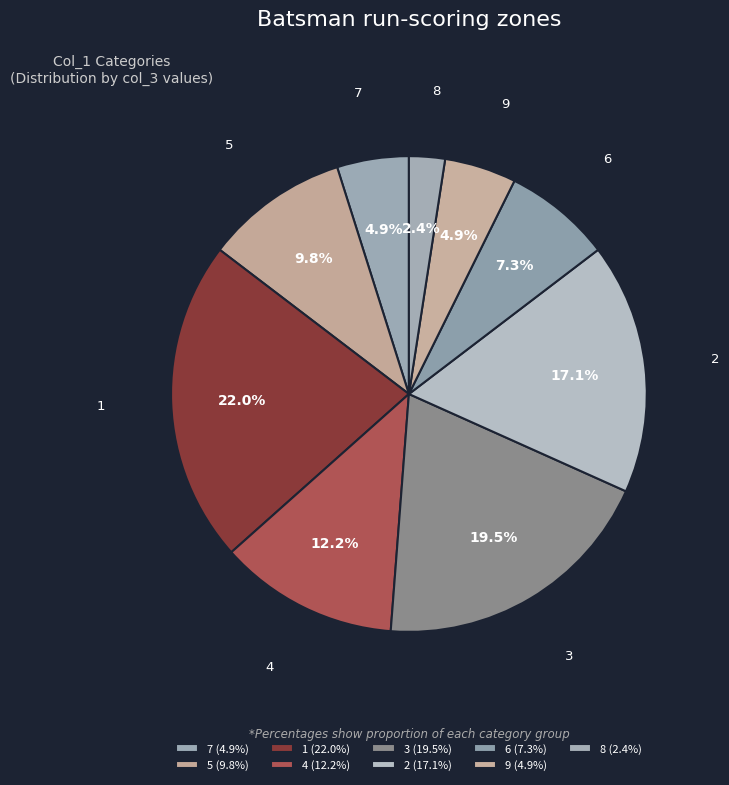

What percentage is the 4 slice, to the nearest percent?

12%